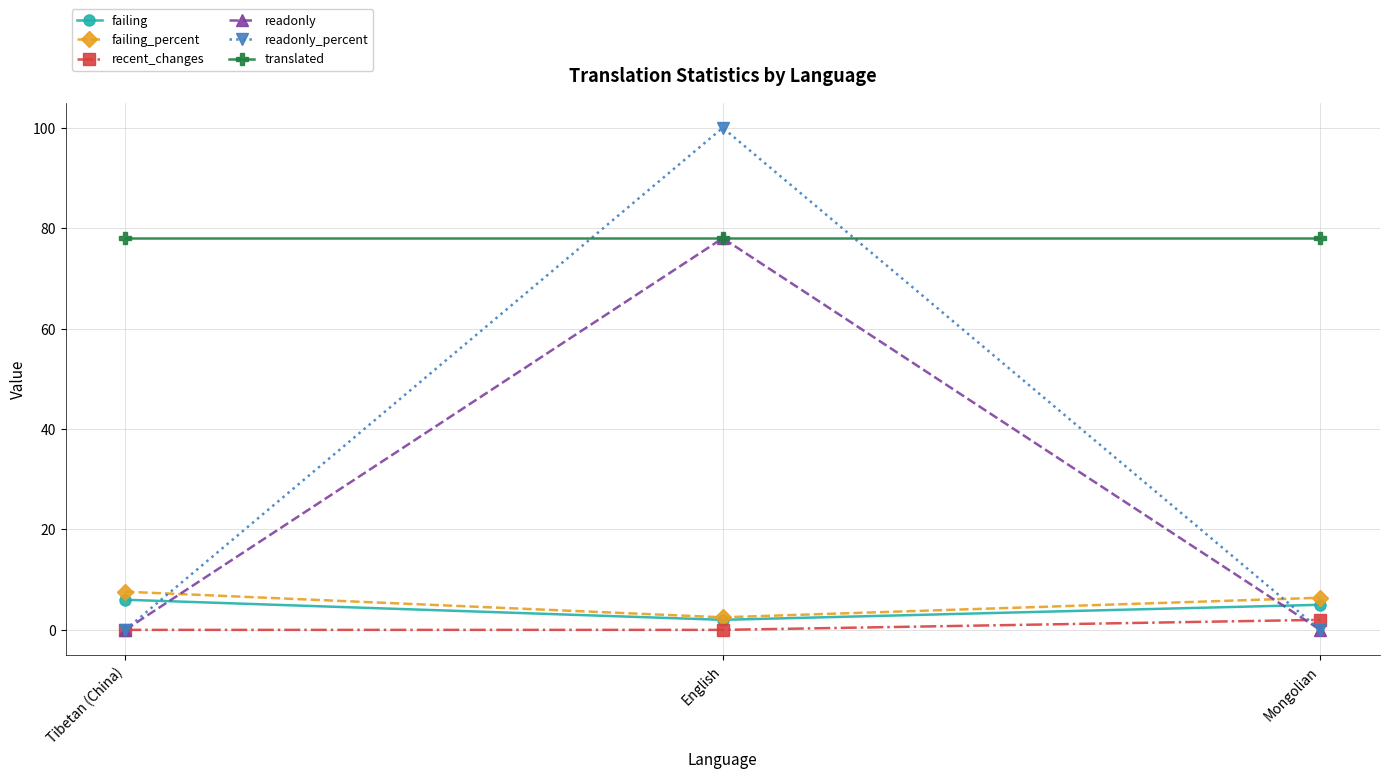

Which series has the largest range (max minus min)?

readonly_percent